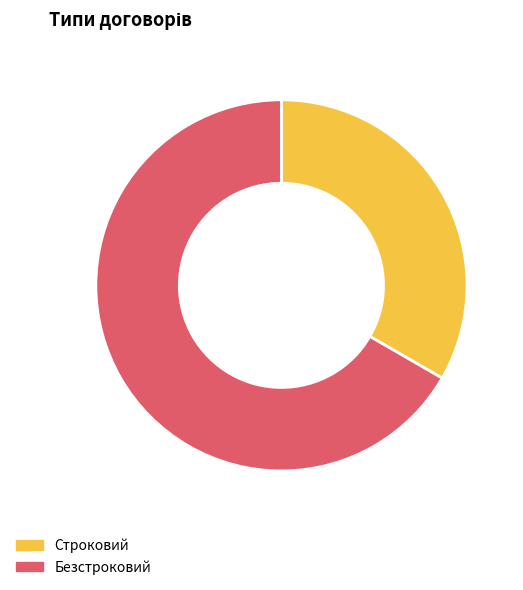

Is the sum of Безстроковий and Строковий greater than half?

Yes